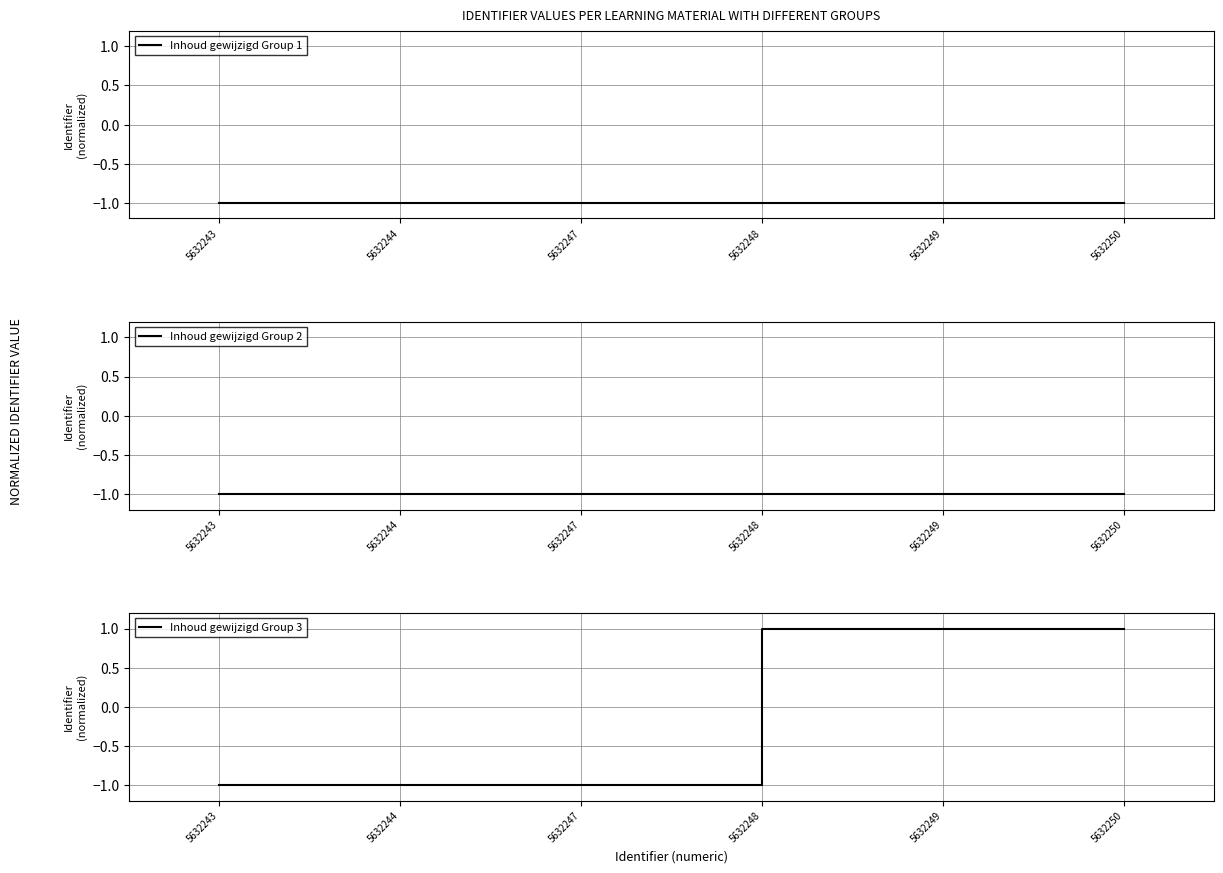

What is the maximum value for Inhoud gewijzigd Group 3?

1.0